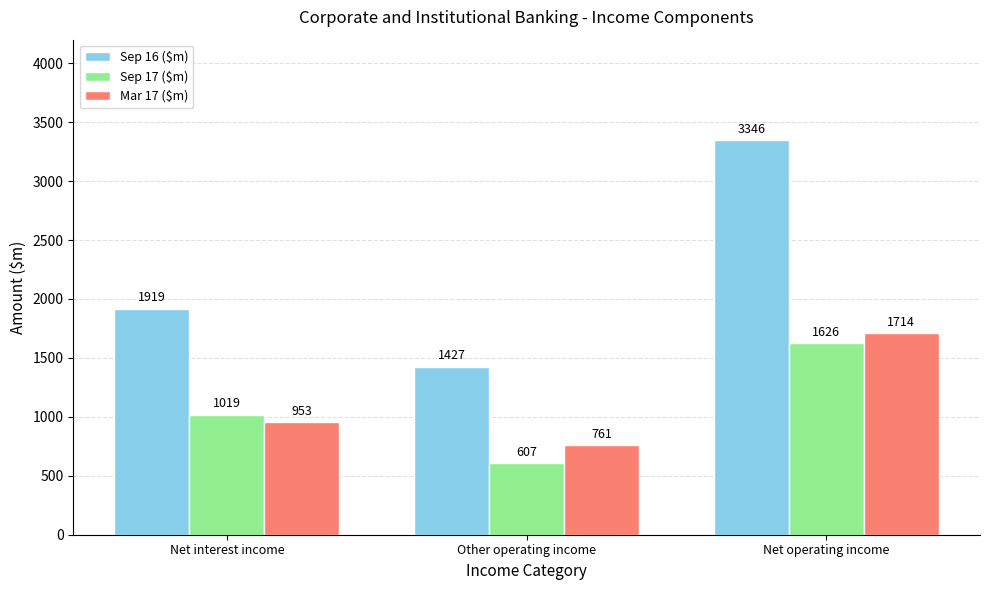

Is it true that Sep 16 ($m) equals 1427 at Other operating income?

True